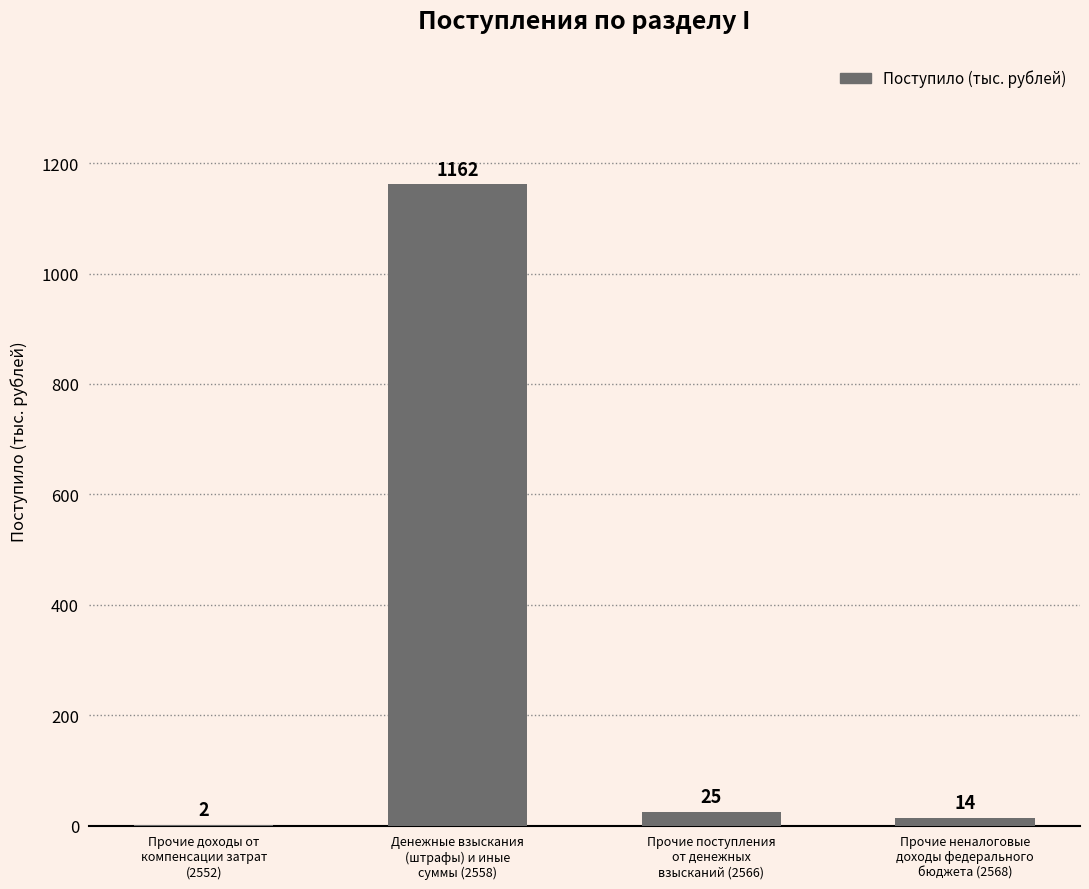

At which label does the data first exceed 25?

Денежные взыскания
(штрафы) и иные
суммы (2558)